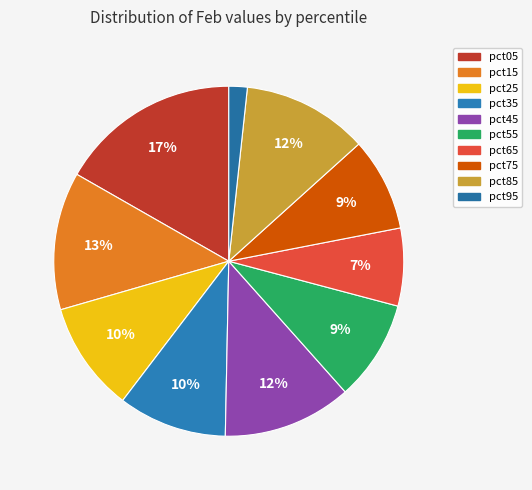

True or false: pct15 accounts for 21% of the total.

False